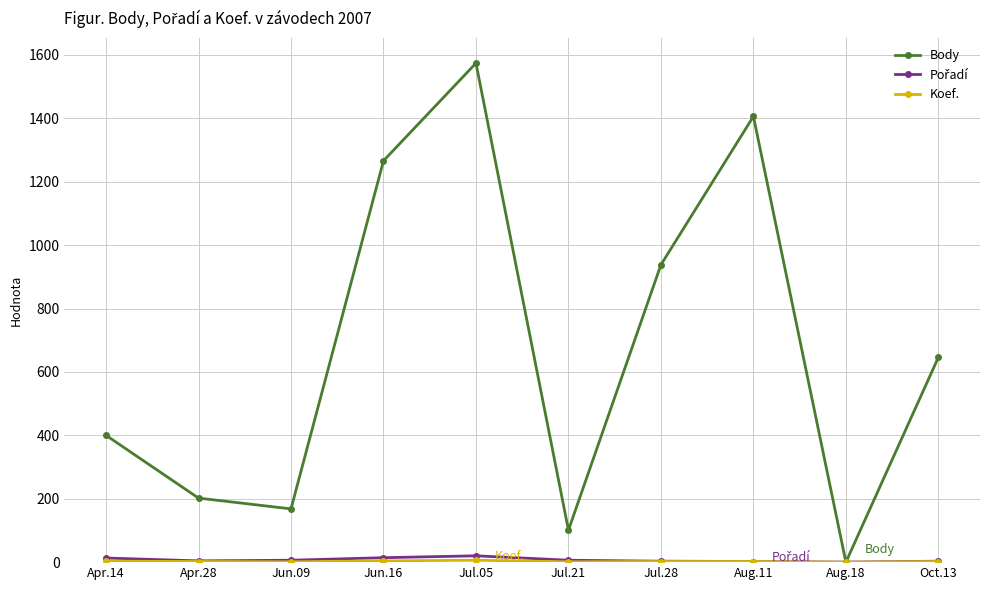

At how many categories does at least one series exceed 1116?

3